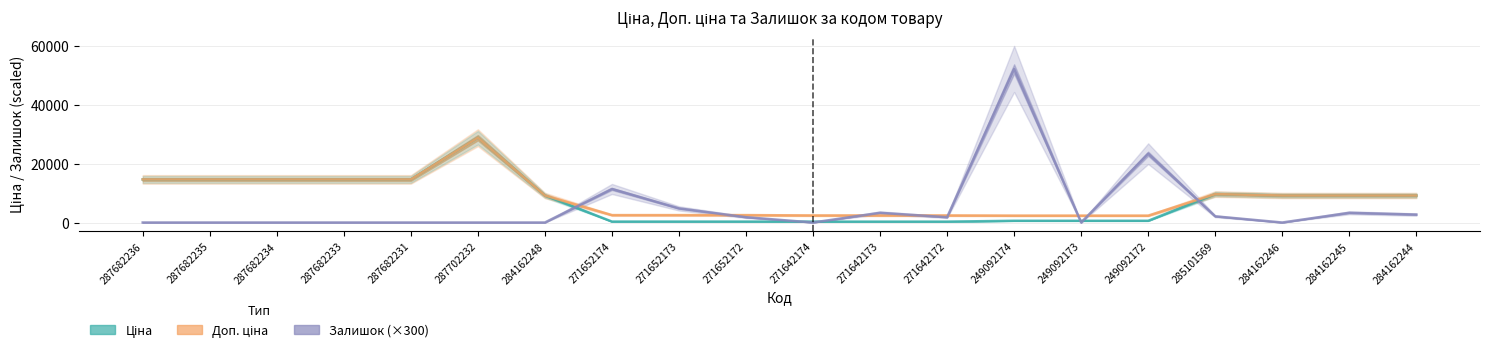

What is the highest value of the Ціна series?

28821.8